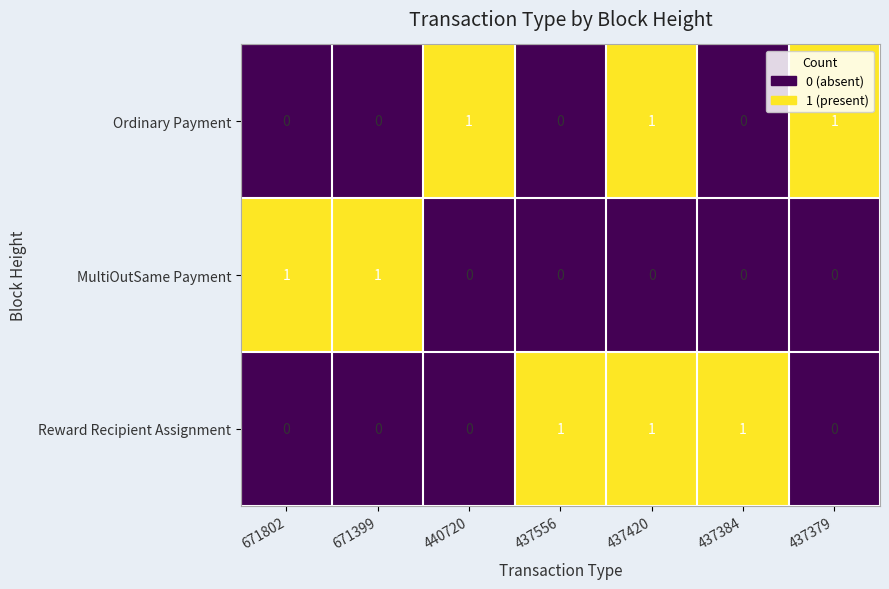

How many Reward Recipient Assignment values are between 0 and 1?

7